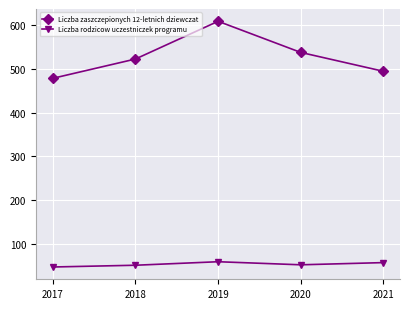

True or false: Liczba zaszczepionych 12-letnich dziewczat and Liczba rodzicow uczestniczek programu intersect in this chart.

False